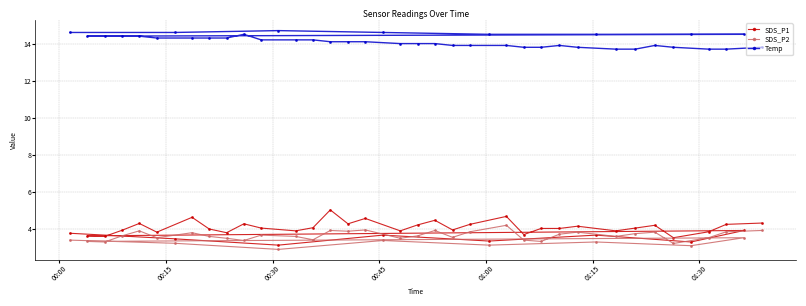

What is the sum of all Temp values?

566.0